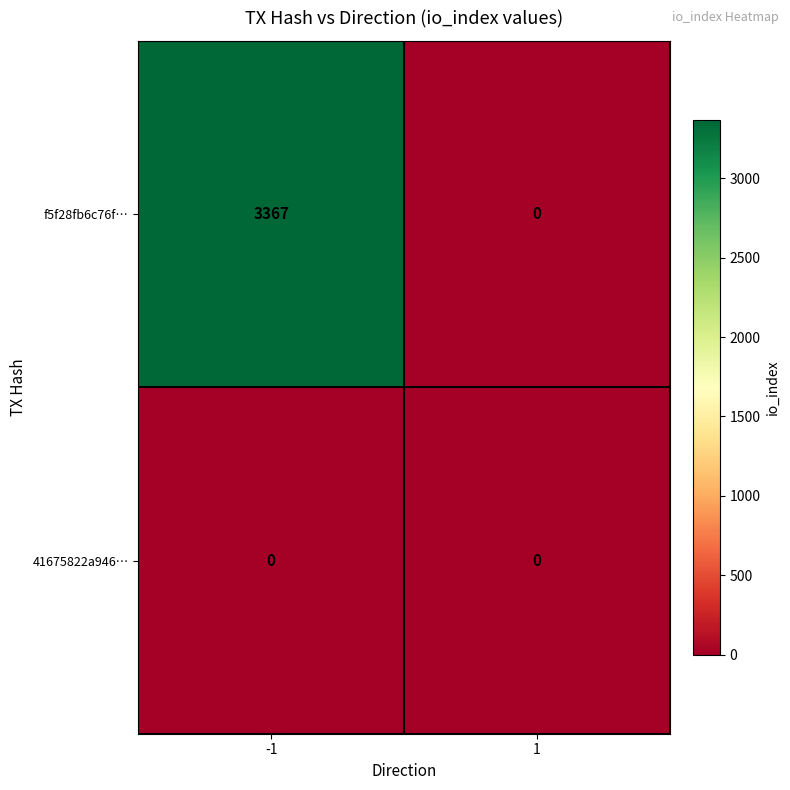

How many data points does each series have?

2